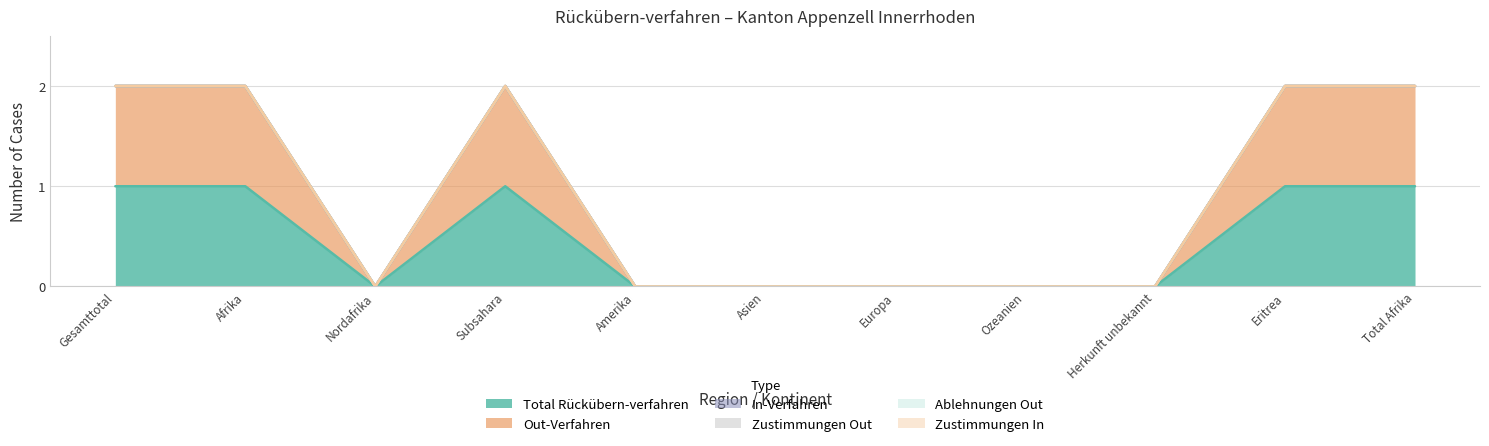

Reading right to left, transcribe all the data shown in this chart.

Total Rückübern-verfahren: 1	1	0	0	0	0	0	1	0	1	1
Out-Verfahren: 1	1	0	0	0	0	0	1	0	1	1
In-Verfahren: 0	0	0	0	0	0	0	0	0	0	0
Zustimmungen Out: 0	0	0	0	0	0	0	0	0	0	0
Ablehnungen Out: 0	0	0	0	0	0	0	0	0	0	0
Zustimmungen In: 0	0	0	0	0	0	0	0	0	0	0